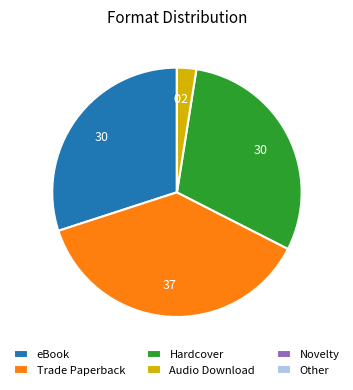

Is the sum of Trade Paperback and eBook greater than half?

Yes